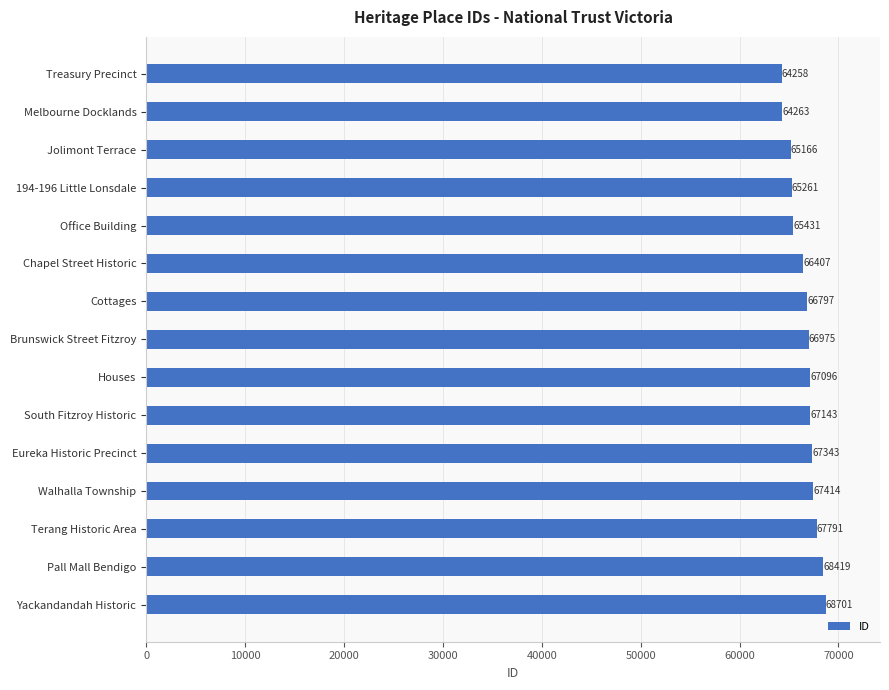

Where is the data nearest to the value 66479?

Chapel Street Historic